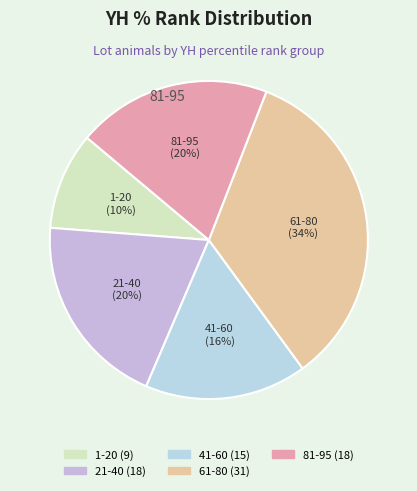

Is there any slice that represents more than half of the pie?

No